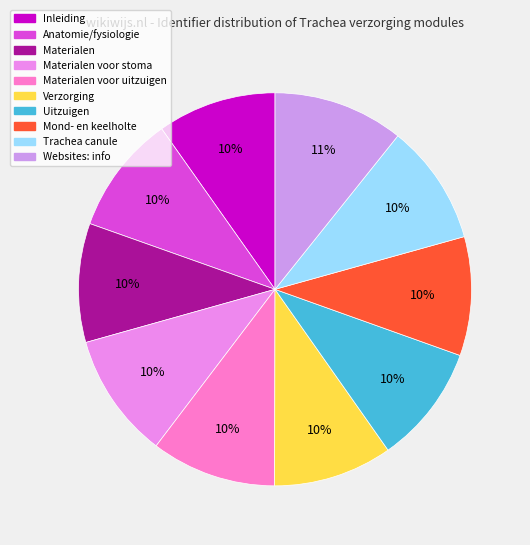

How many segments does this pie chart have?

10